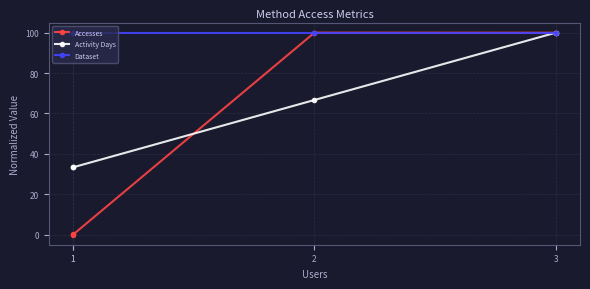

At which label is Activity Days closest to 66?

2